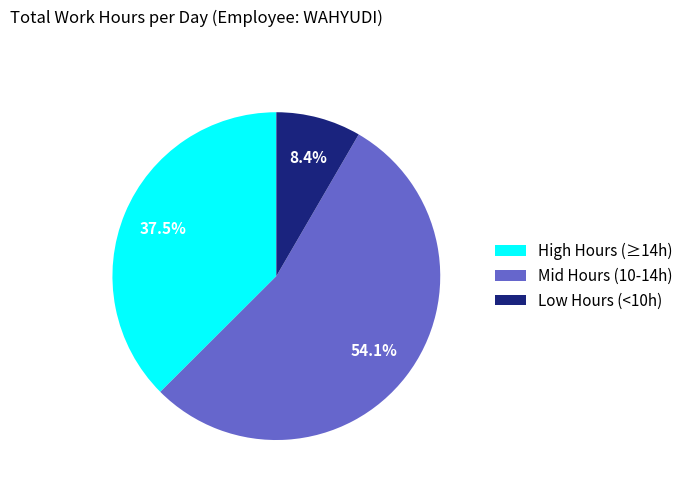

Which slice is the largest?

Mid Hours (10-14h)